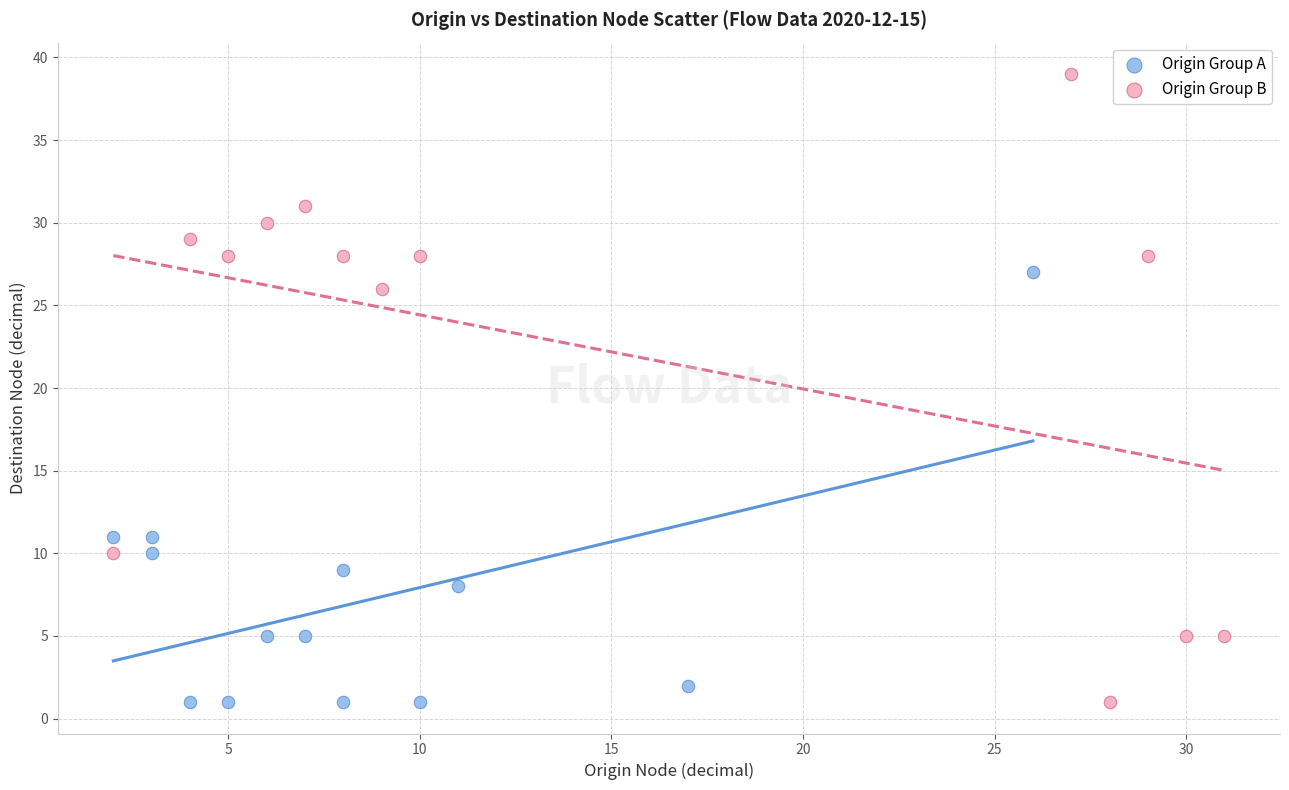

Which series reaches the maximum Y coordinate?

Origin Group B